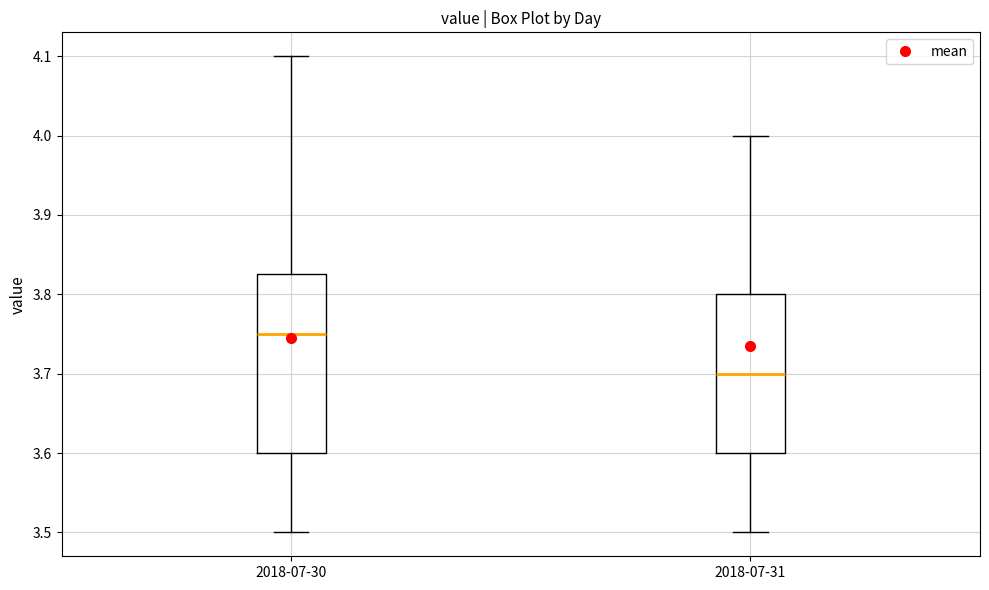

Which box is the tallest, from its lower edge to its upper edge?

2018-07-30